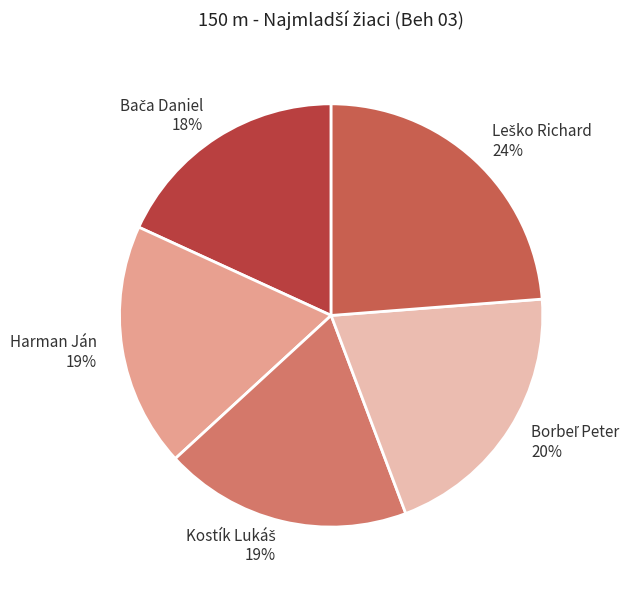

Does any single category account for the majority?

No